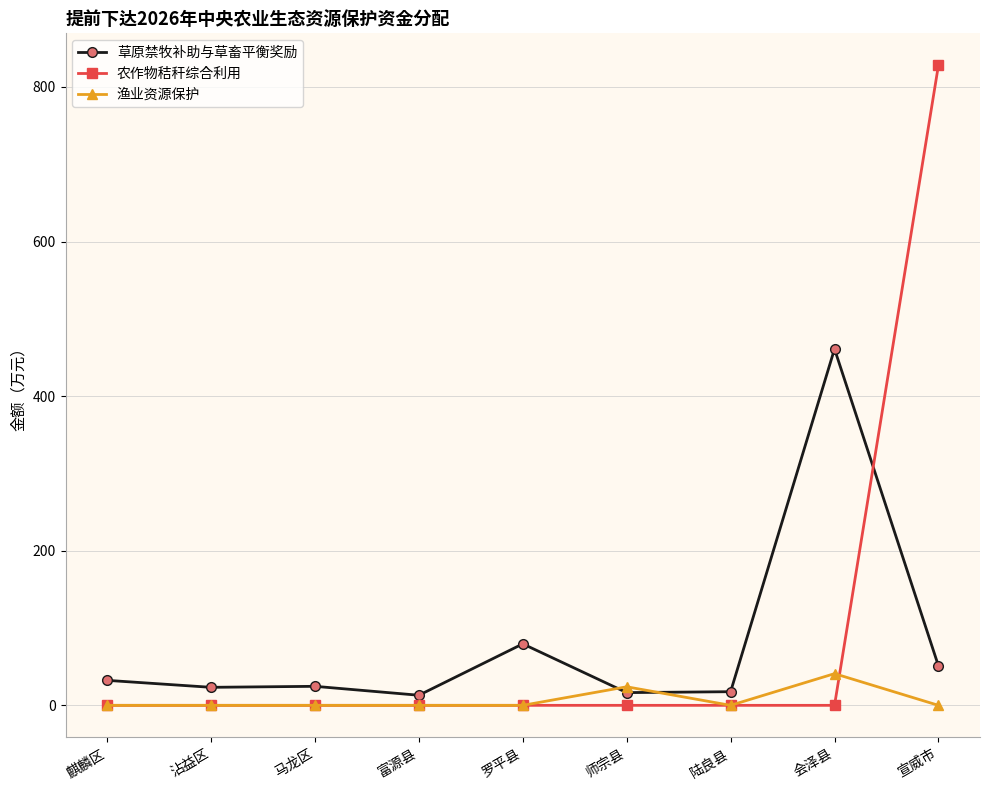

Which series has the widest spread of values?

农作物秸秆综合利用